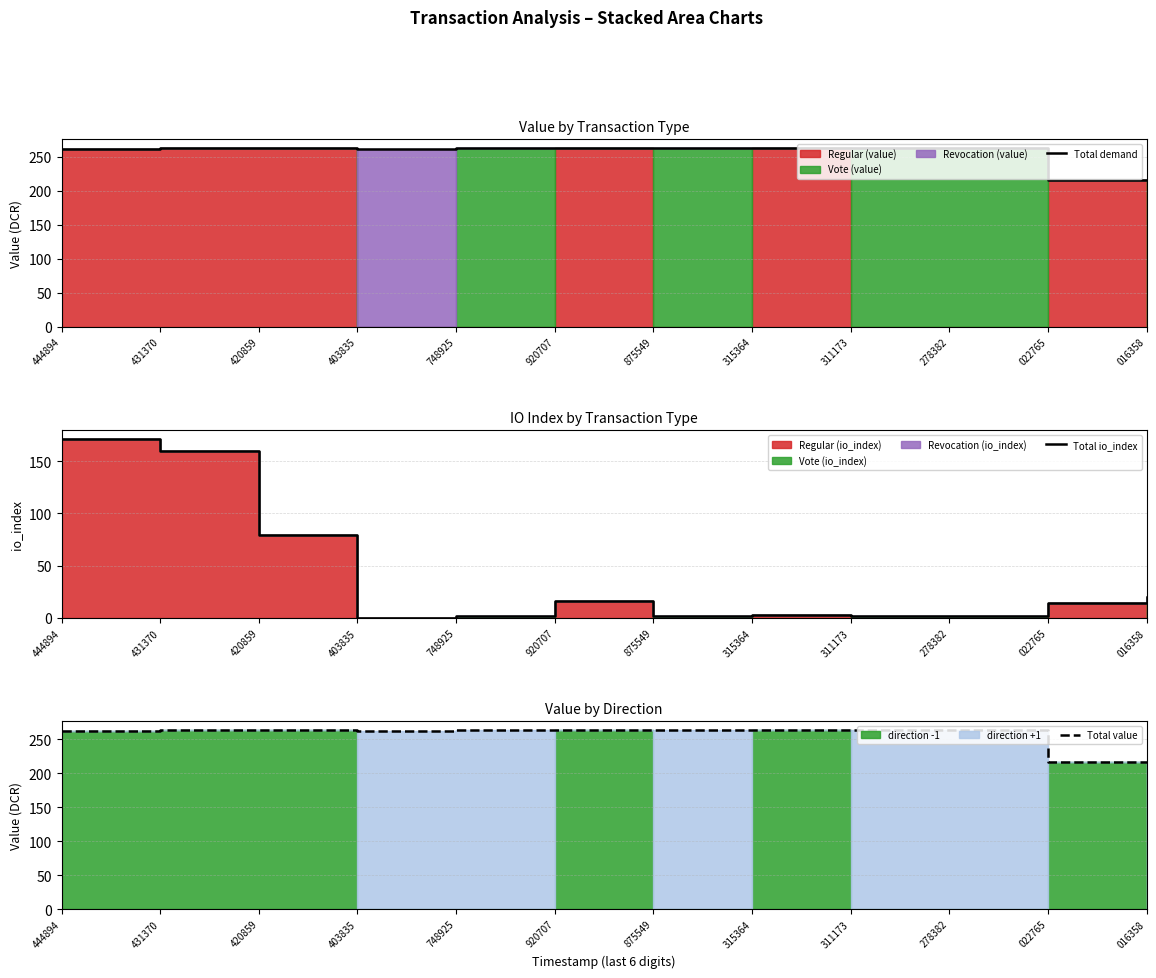

Reading left to right, what are all the values shown in this chart?

Total demand: 261.9	263.3	263.2	261.9	263.2	263.3	263.3	263.3	263.3	263.3	216.6	216.6
Total io_index: 171.0	160.0	79.0	0.0	2.0	16.0	2.0	3.0	2.0	2.0	14.0	20.0
Total value: 261.9	263.3	263.2	261.9	263.2	263.3	263.3	263.3	263.3	263.3	216.6	216.6